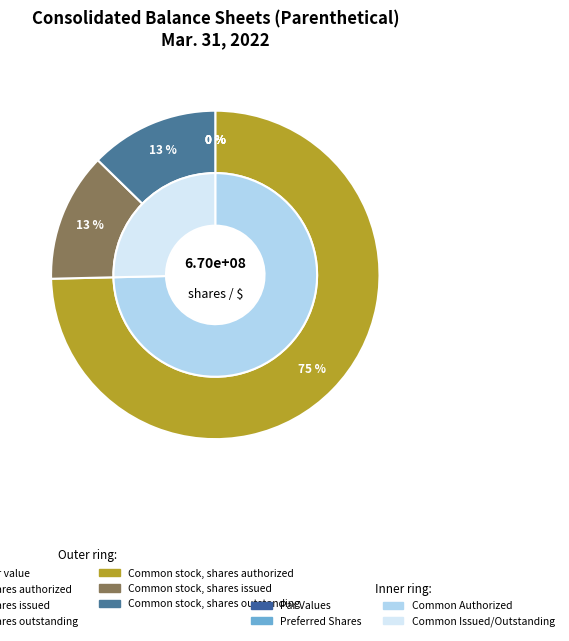

Is it true that Preferred stock, shares outstanding is 11% of the pie?

False